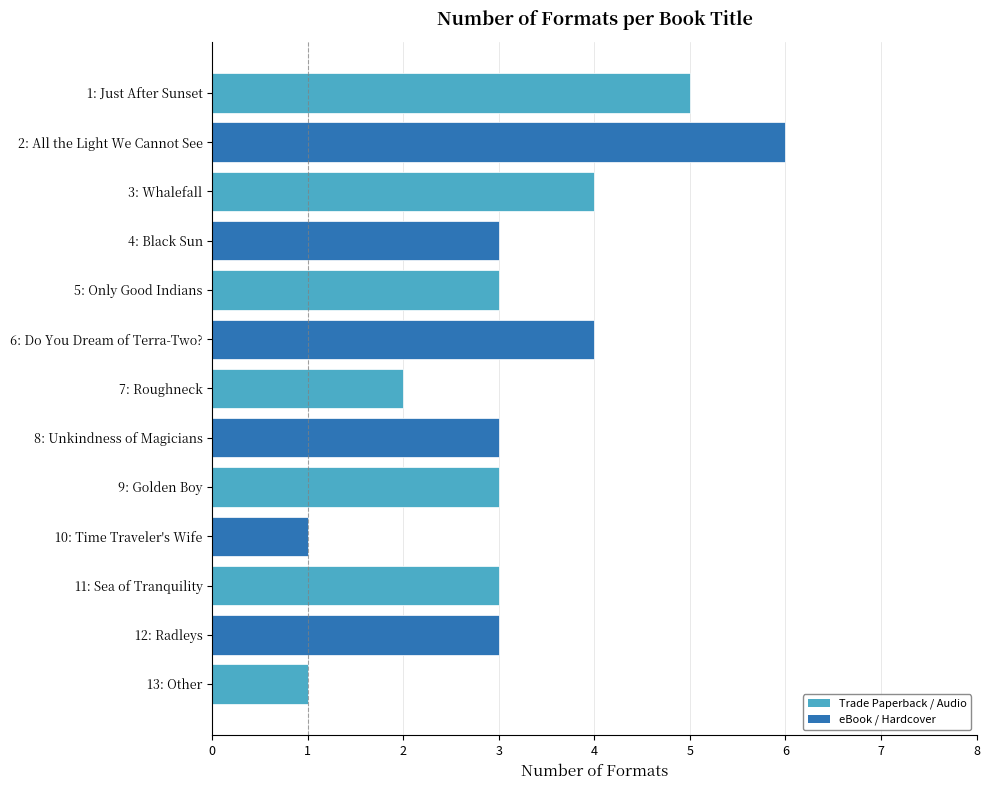

What is the difference between the maximum and second lowest values?

5